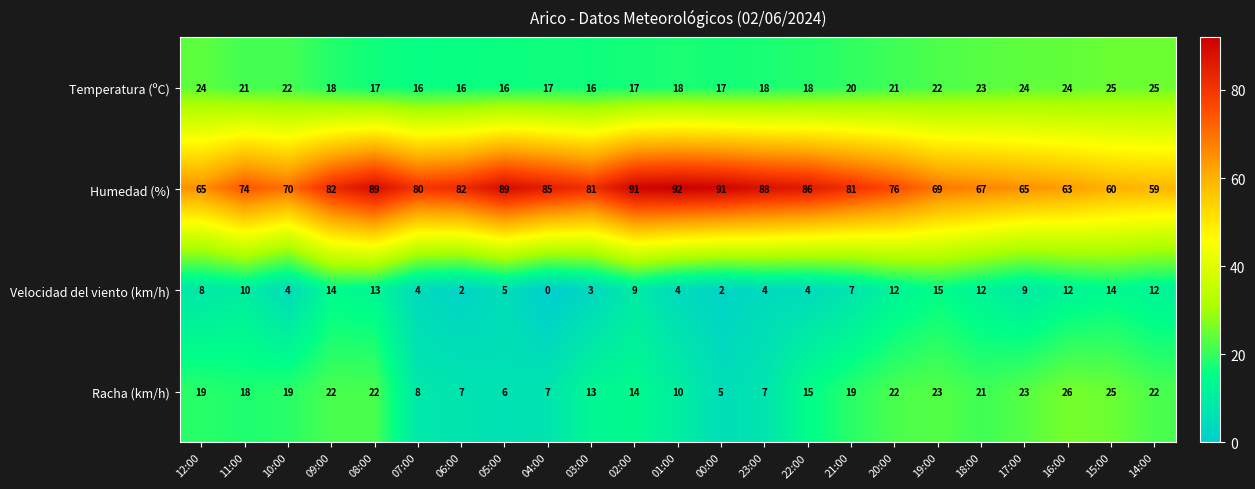

What value does the Temperatura (ºC) series have at 11:00?

21